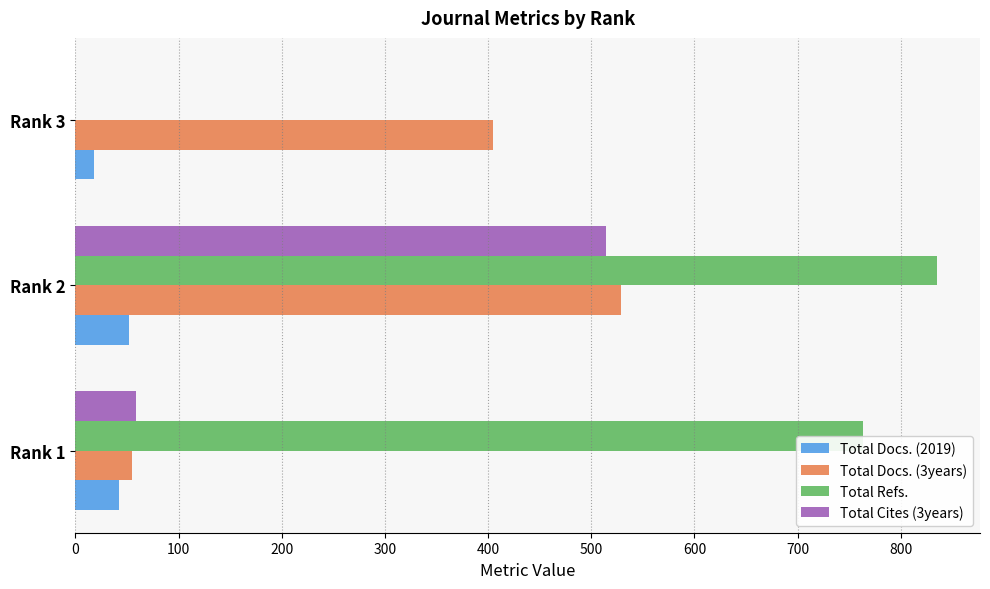

Count the number of categories in the chart.

3